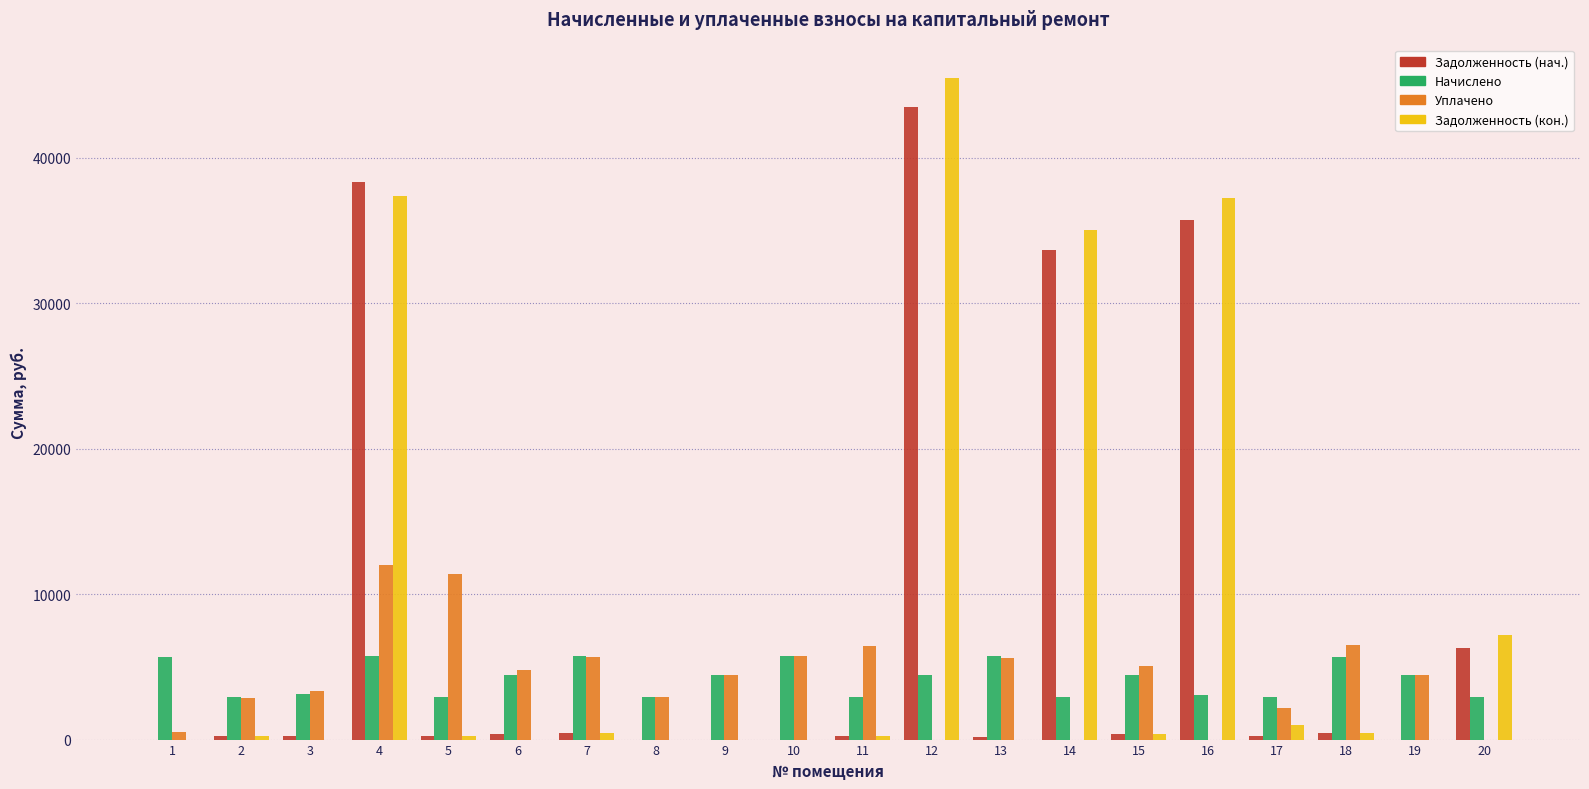

What is the maximum value for Задолженность (нач.)?

43485.3